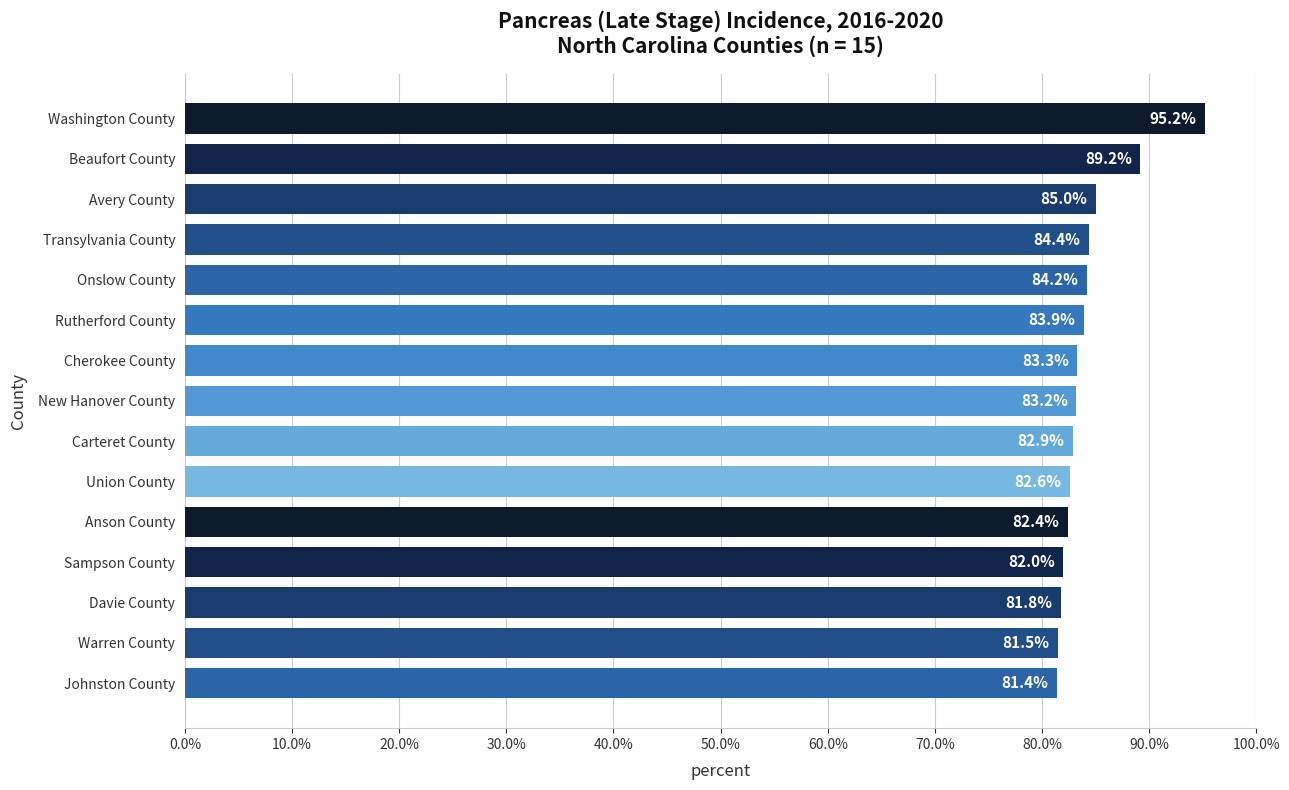

What is the greatest value displayed?

95.2